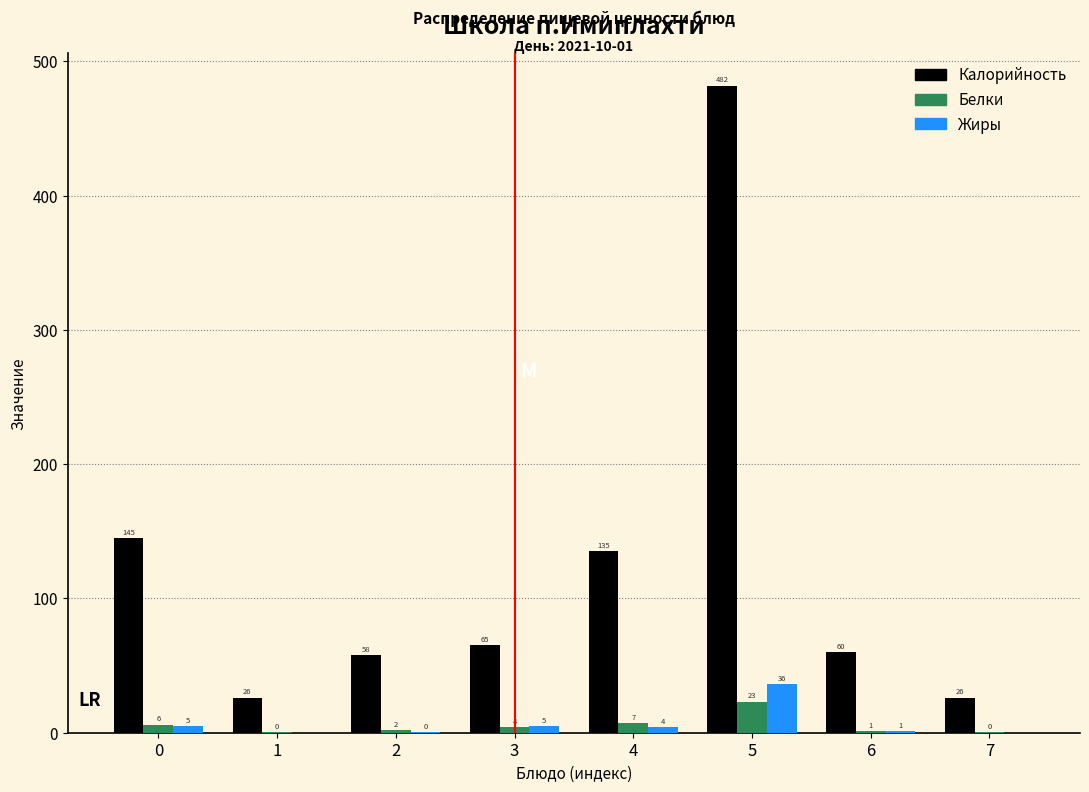

What is the highest value of the Калорийность series?

482.0